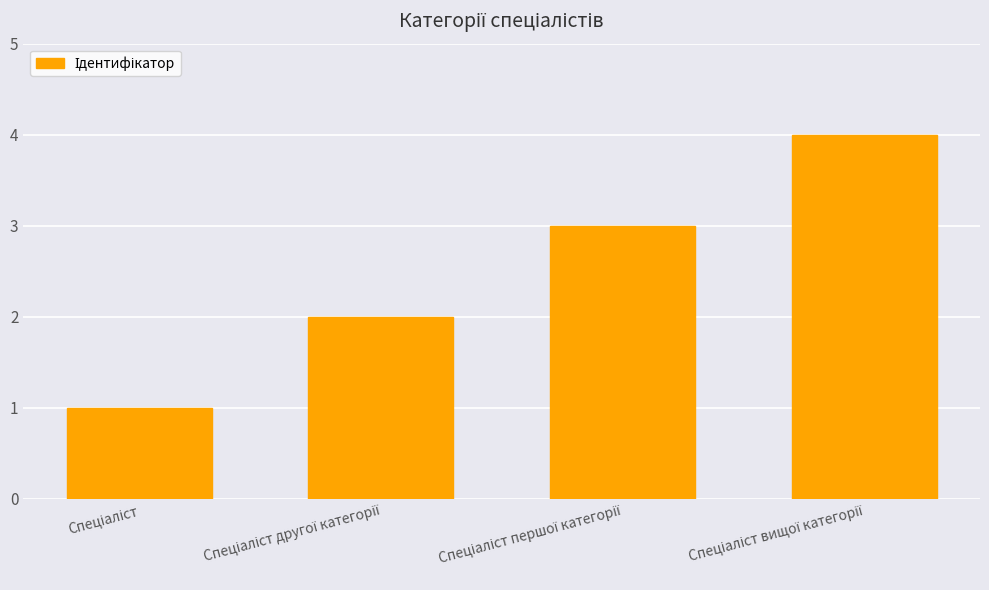

What is the sum of all values?

10